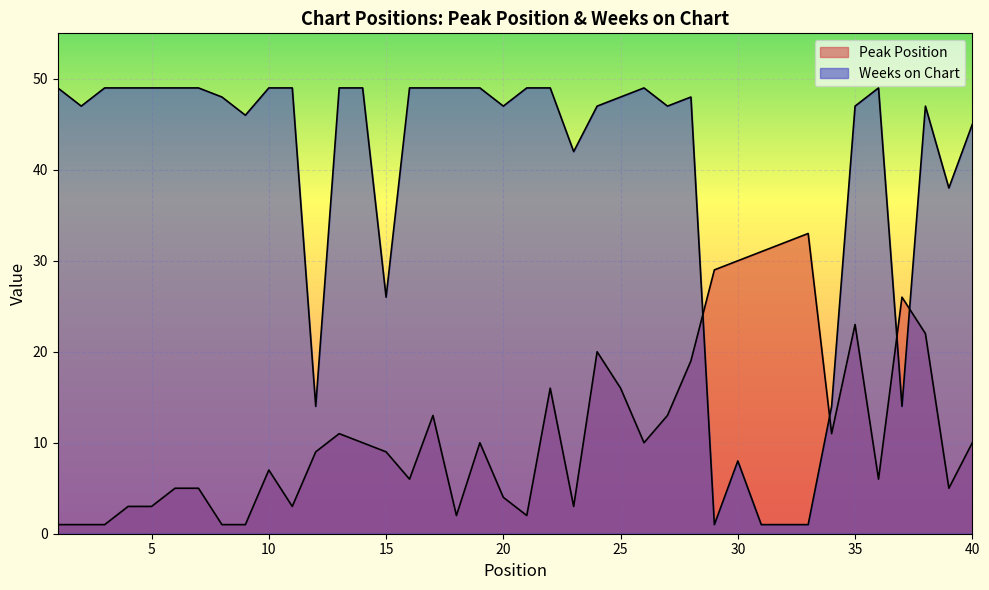

Between which two adjacent categories do Weeks on Chart and Peak Position first intersect?

28 and 29